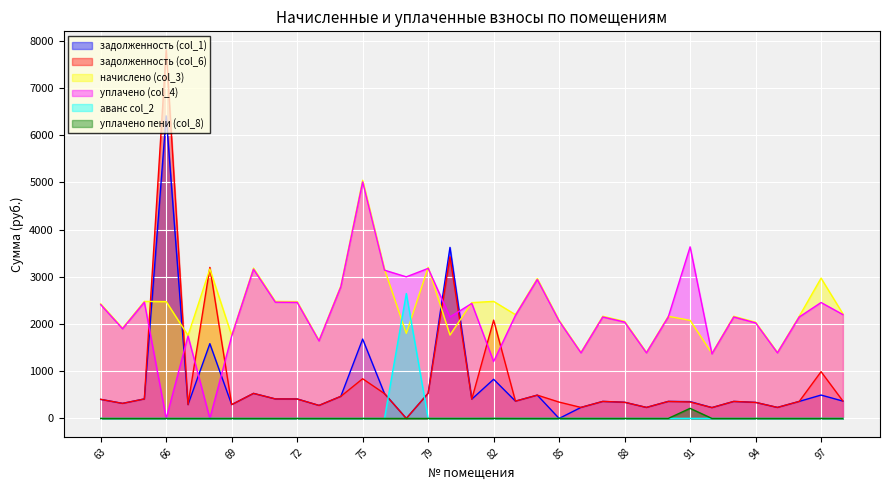

At which label does начислено (col_3) reach its minimum?

92